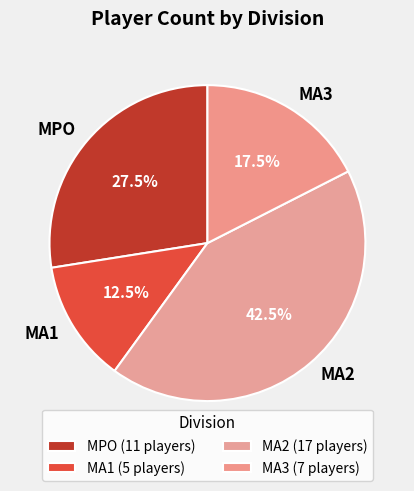

Does any single category account for the majority?

No